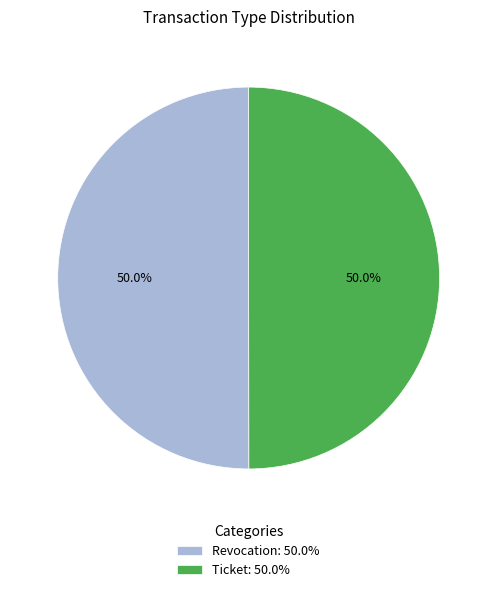

How many slices are in this pie chart?

2